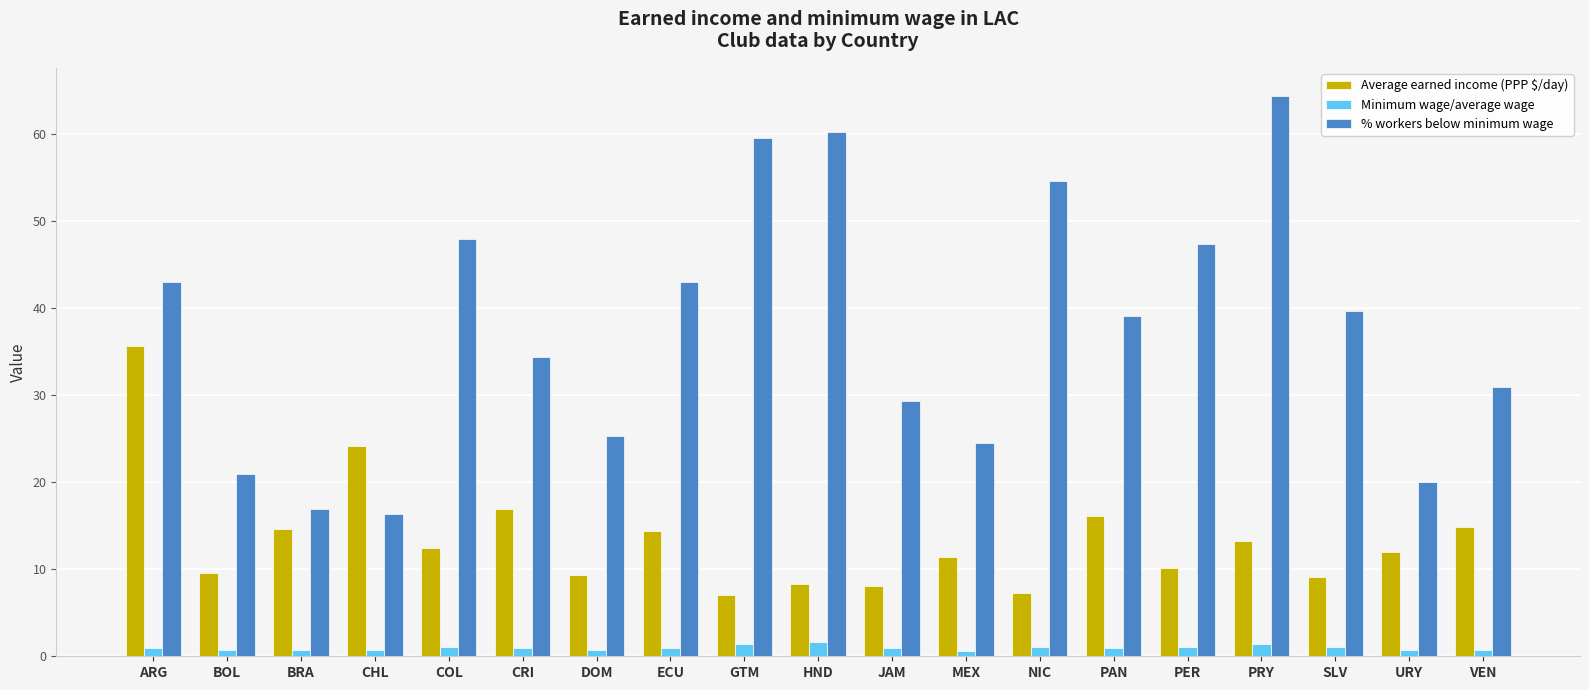

What is the difference between the highest and lowest values at URY?

19.4